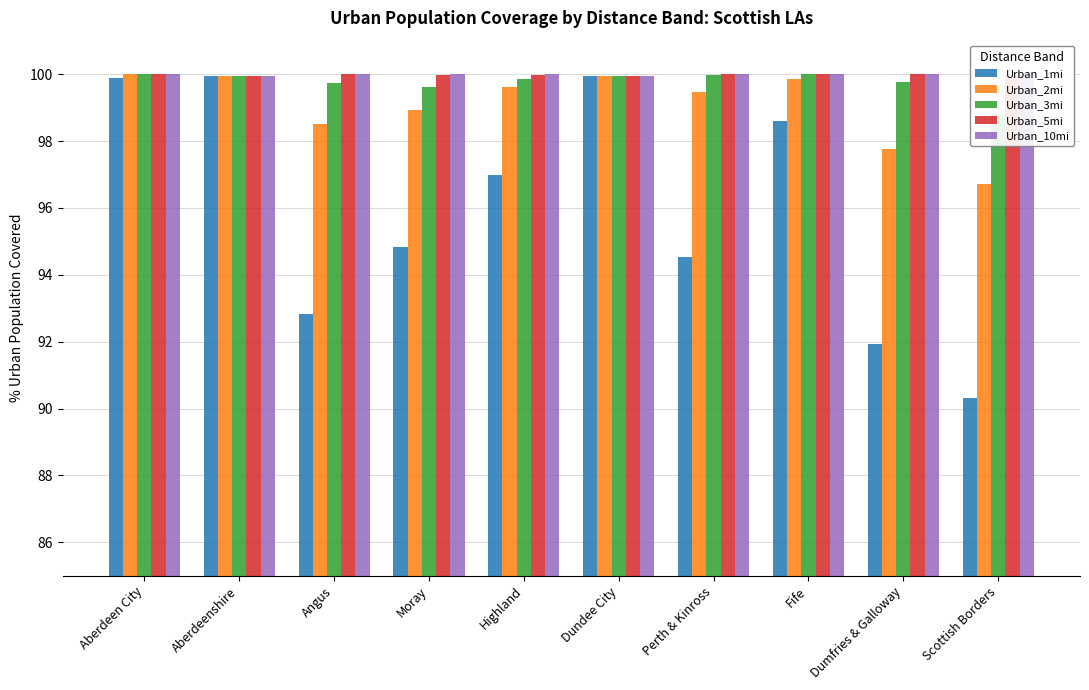

The value of Urban_3mi at Dumfries & Galloway is 174.3. True or false?

False